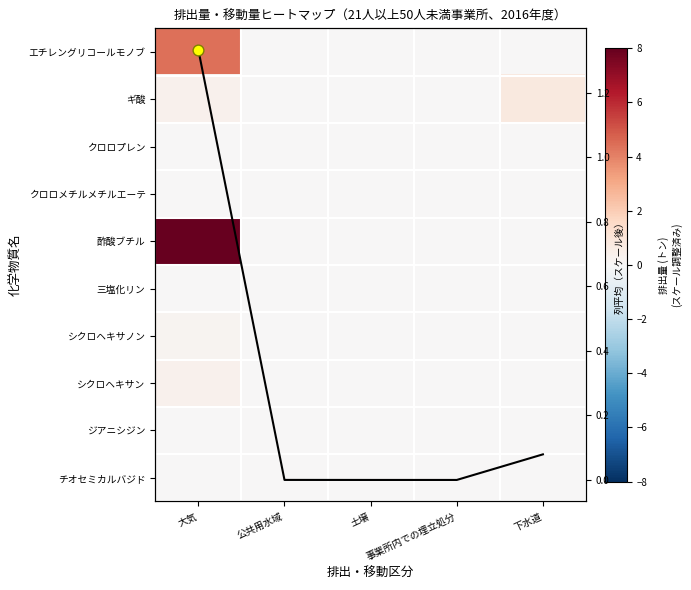

How many data points does each series have?

5